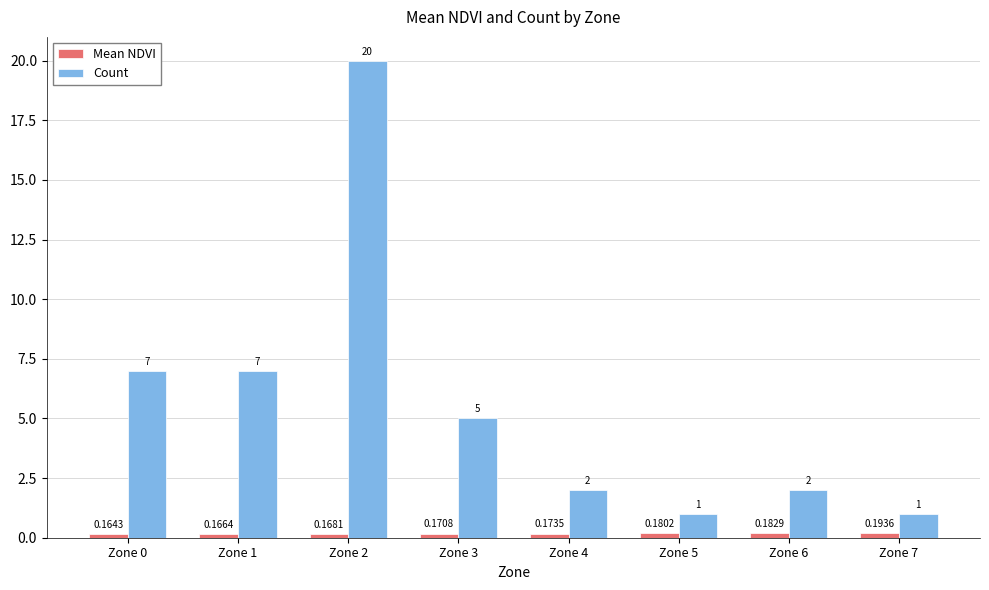

Which series has the widest spread of values?

Count